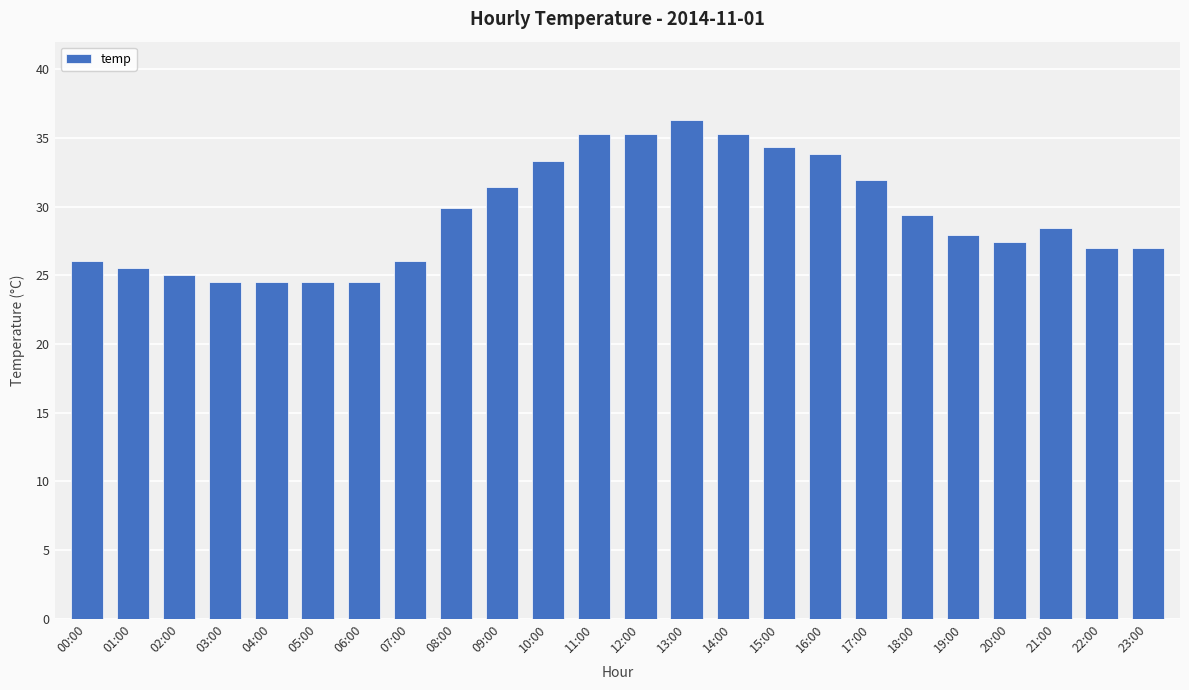

Reading left to right, transcribe all the data shown in this chart.

00:00=26.0	01:00=25.5	02:00=25.0	03:00=24.5	04:00=24.5	05:00=24.5	06:00=24.5	07:00=26.0	08:00=29.9	09:00=31.4	10:00=33.3	11:00=35.3	12:00=35.3	13:00=36.3	14:00=35.3	15:00=34.3	16:00=33.8	17:00=31.9	18:00=29.4	19:00=27.9	20:00=27.4	21:00=28.4	22:00=27.0	23:00=27.0